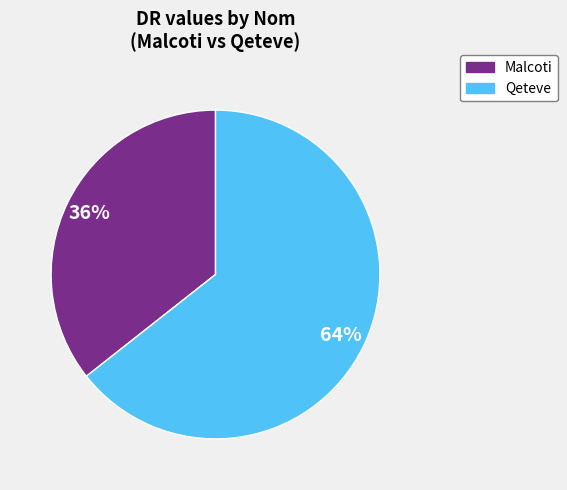

Is the sum of Malcoti and Qeteve greater than half?

Yes